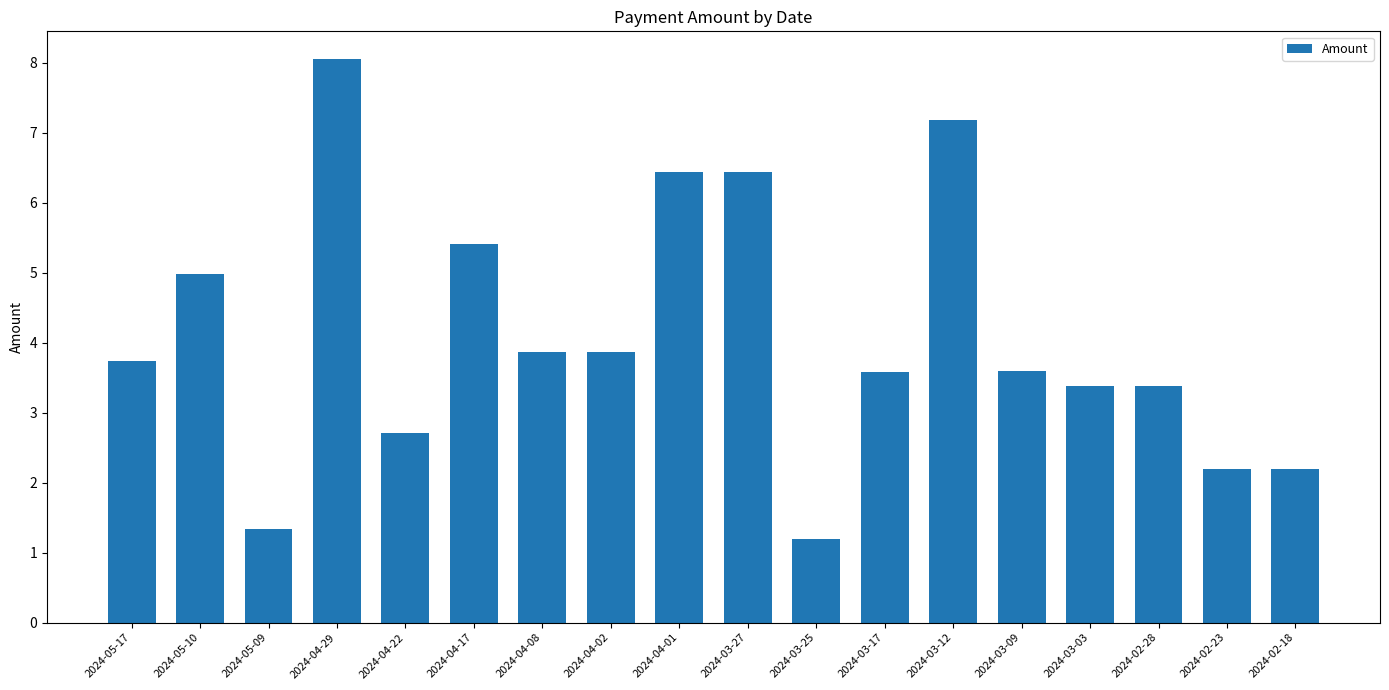

What is the ratio of the value at 2024-03-12 to the value at 2024-04-22?

2.7